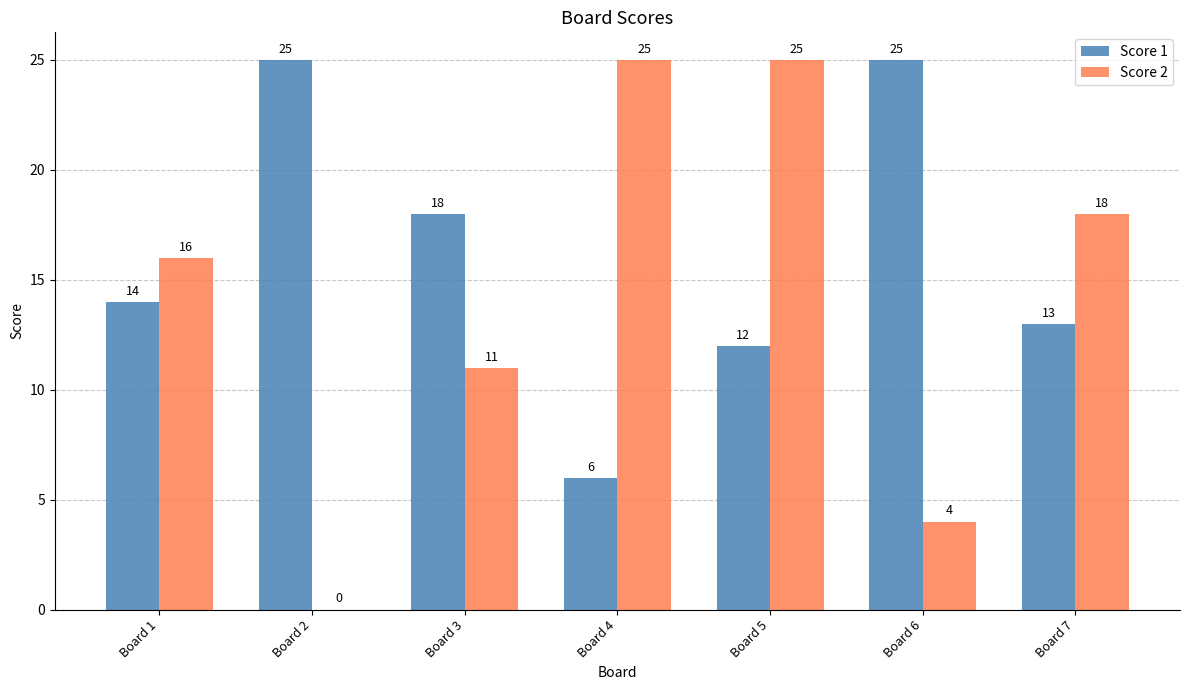

Between Board 3 and Board 5, which series saw the biggest shift?

Score 2